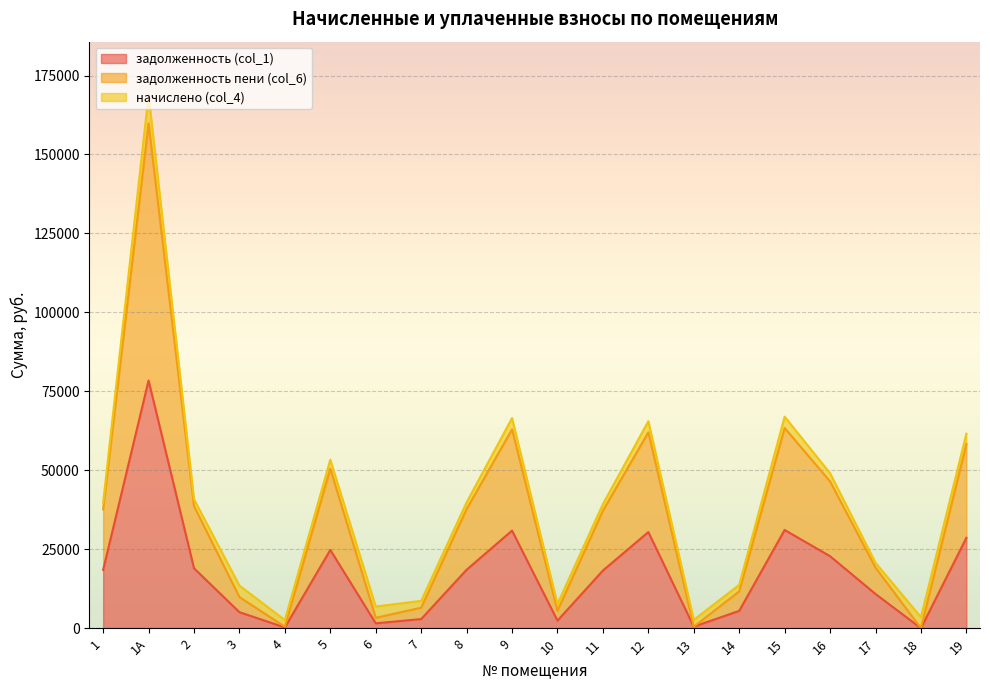

Is the value of задолженность (col_1) at 10 greater than the value of задолженность пени (col_6) at 12?

No